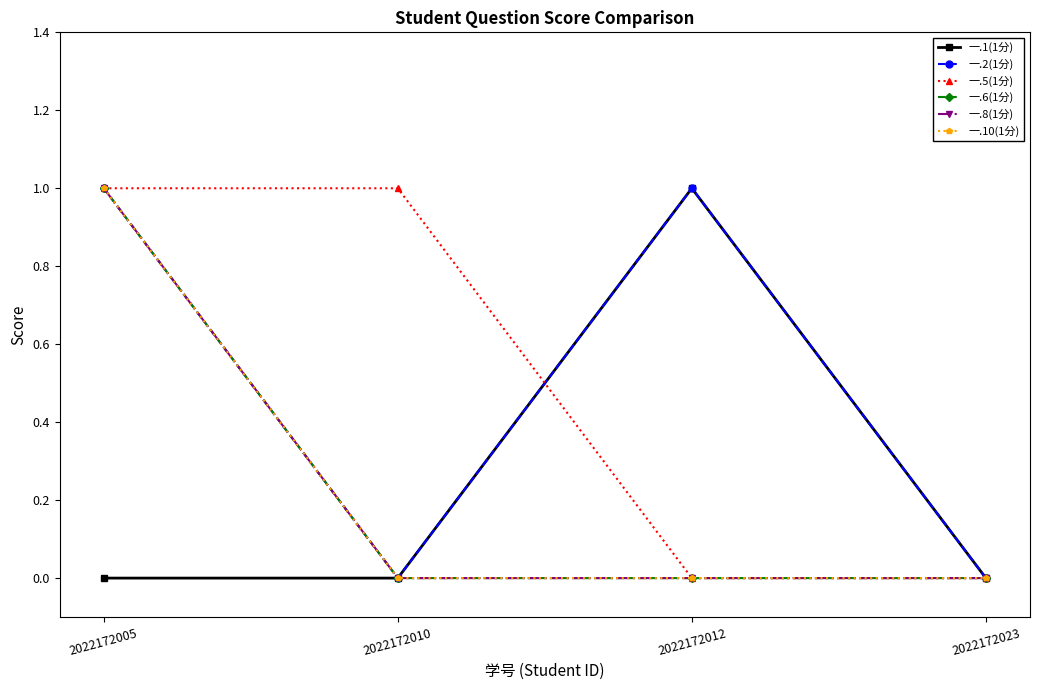

Is this an area chart (filled region under the line)?

No